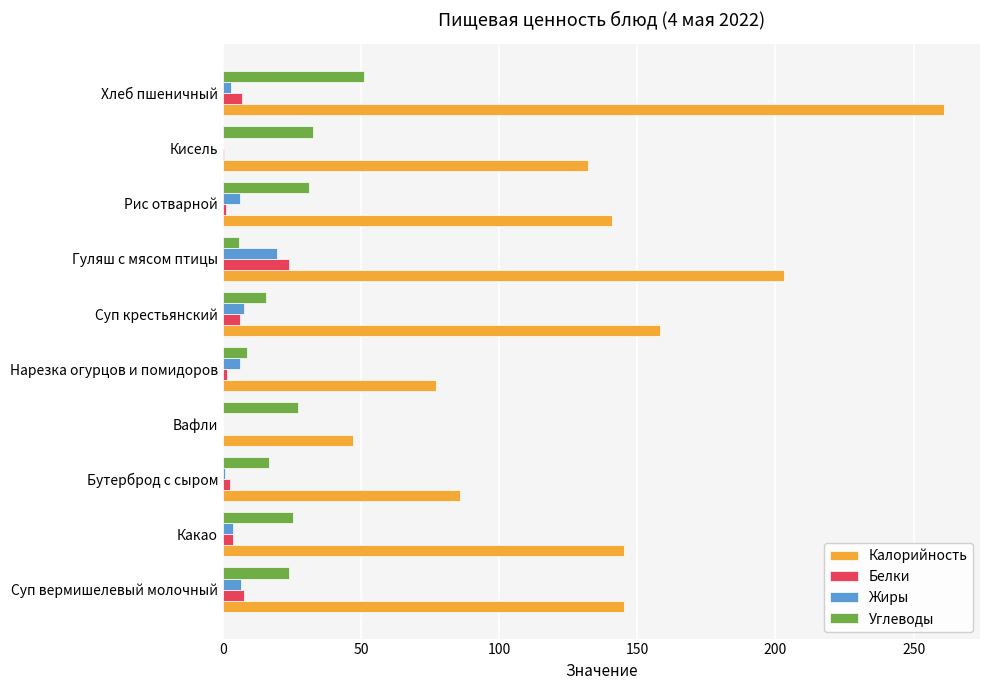

Is it true that Белки equals 33.3 at Гуляш с мясом птицы?

False